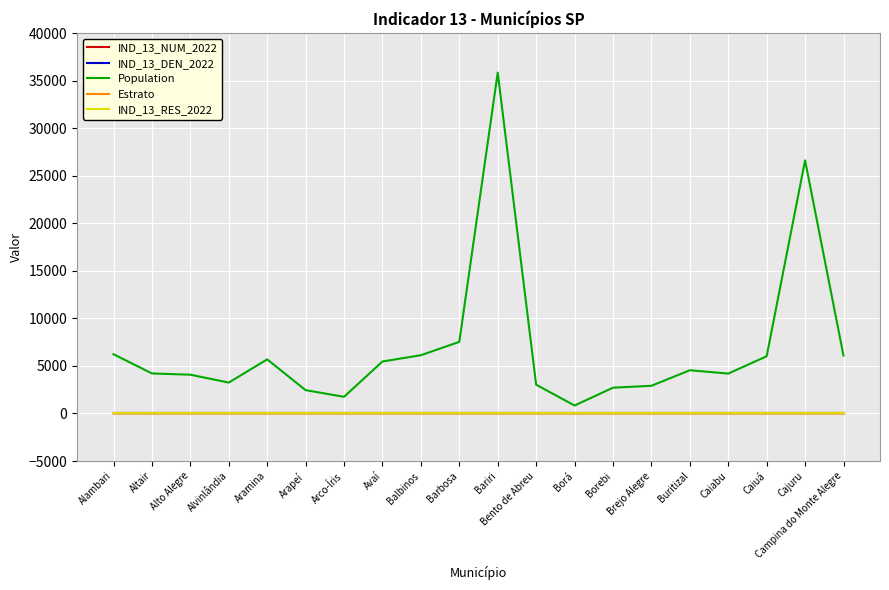

Is the value of Estrato at Alvinlândia greater than the value of IND_13_RES_2022 at Borá?

Yes